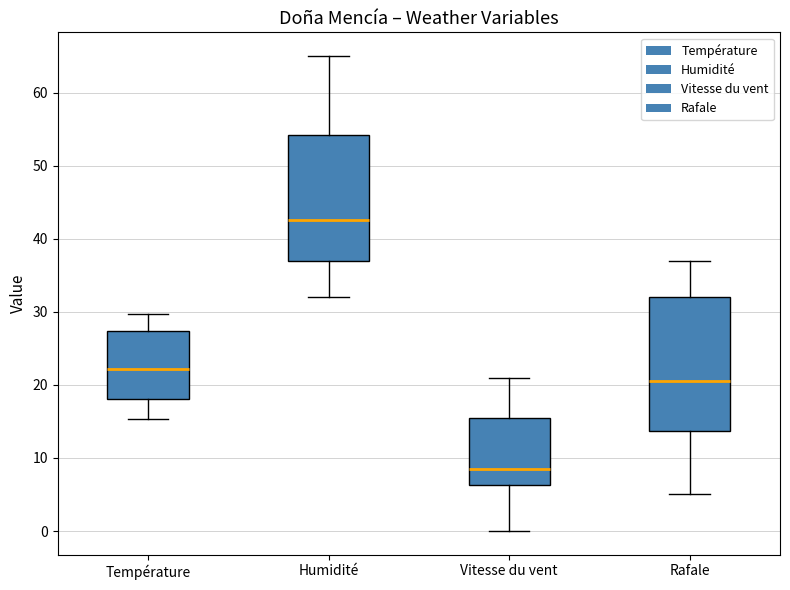

Comparing the boxes themselves (not the whiskers), which one is the tallest?

Rafale